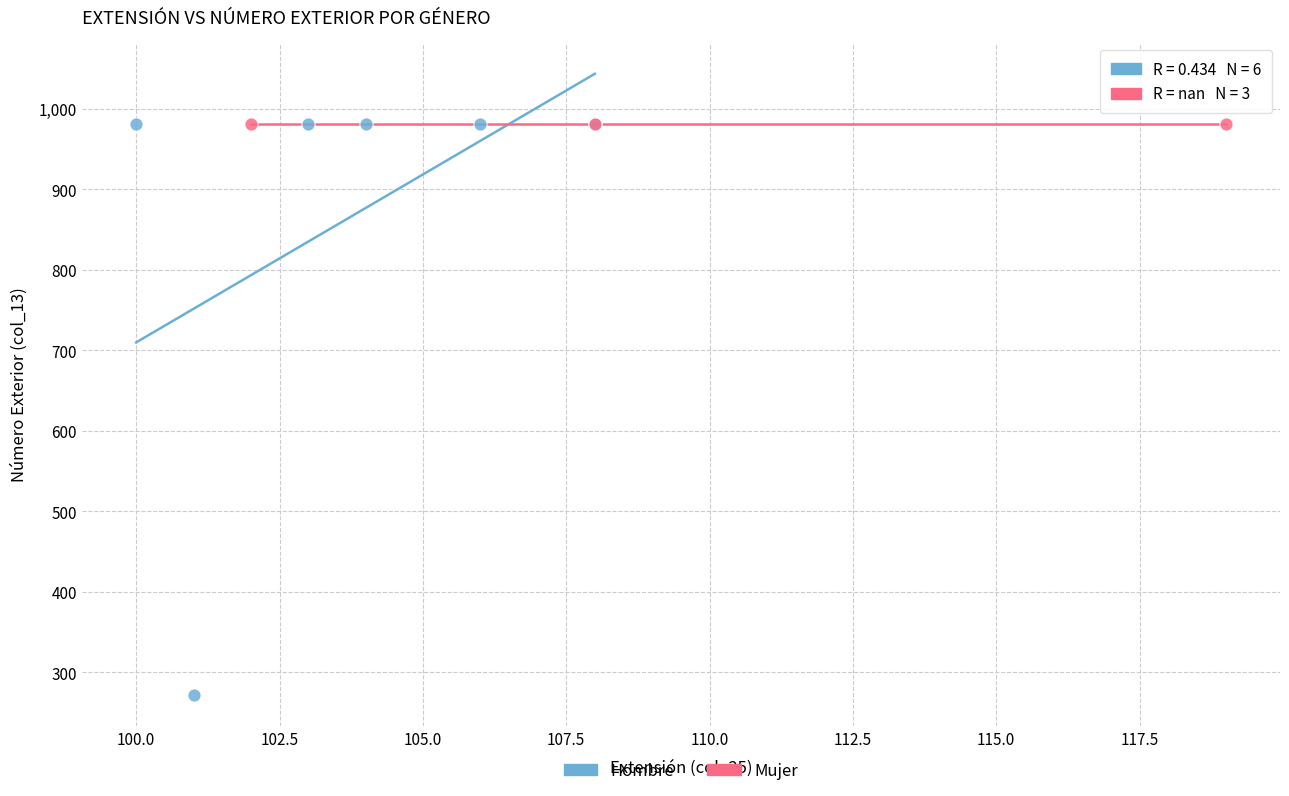

Which series contains the lowest Y value?

Hombre